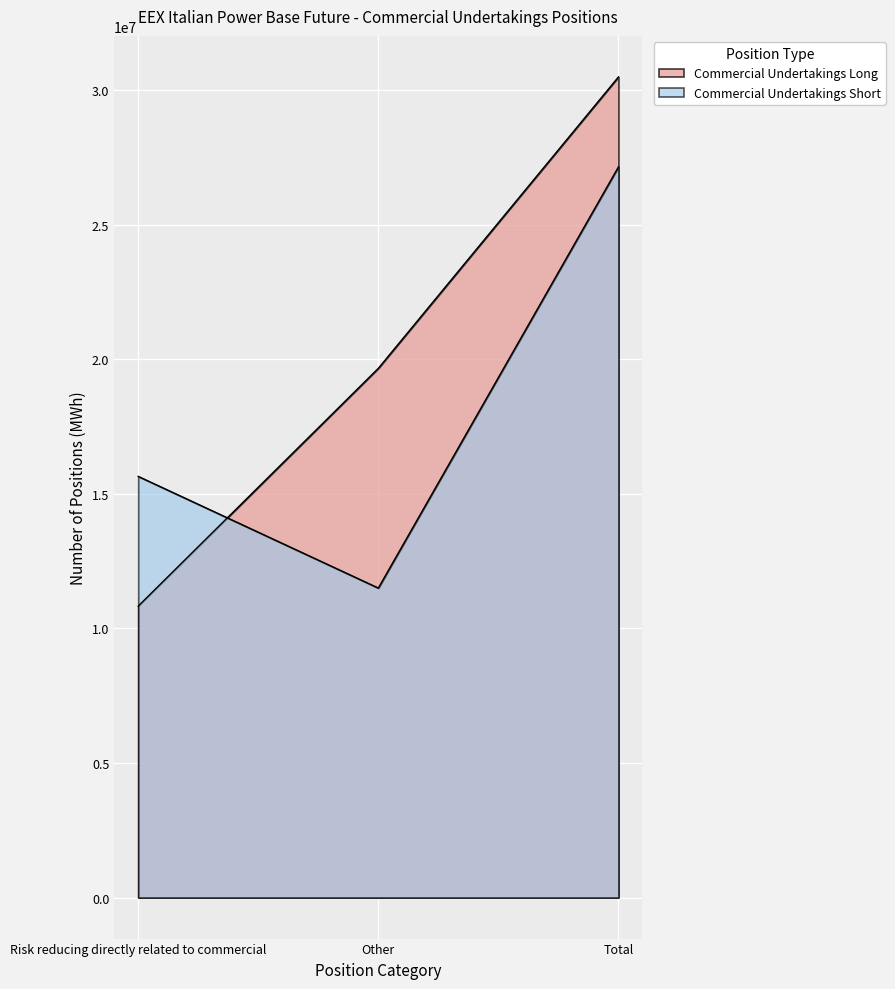

Which series has the widest spread of values?

Commercial Undertakings Long